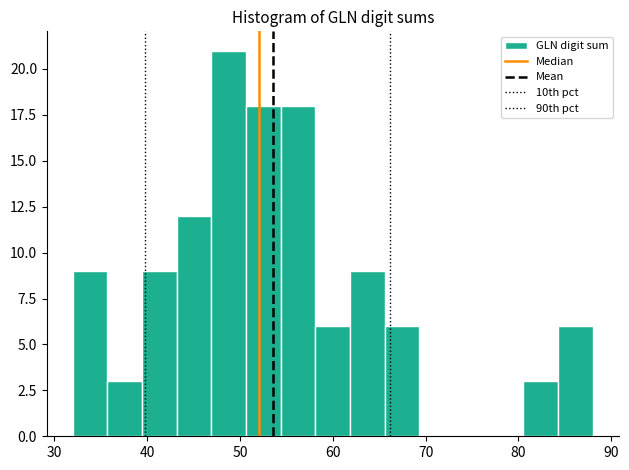

Read against the x-axis, roughly where is the centre of the tallest bar?

49